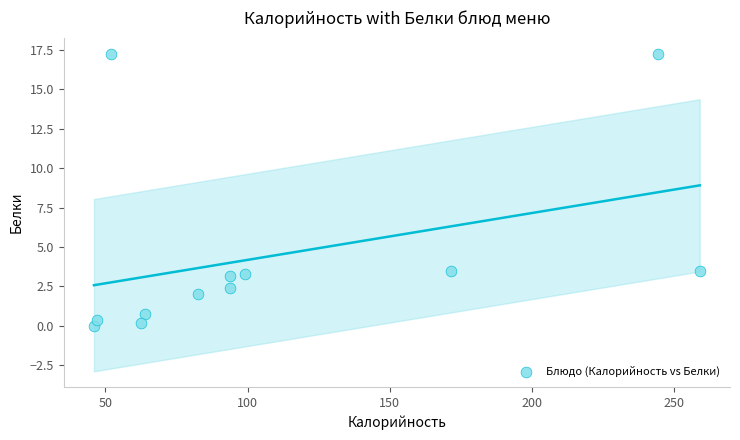

What is the range of X values (max minus min)?

213.0